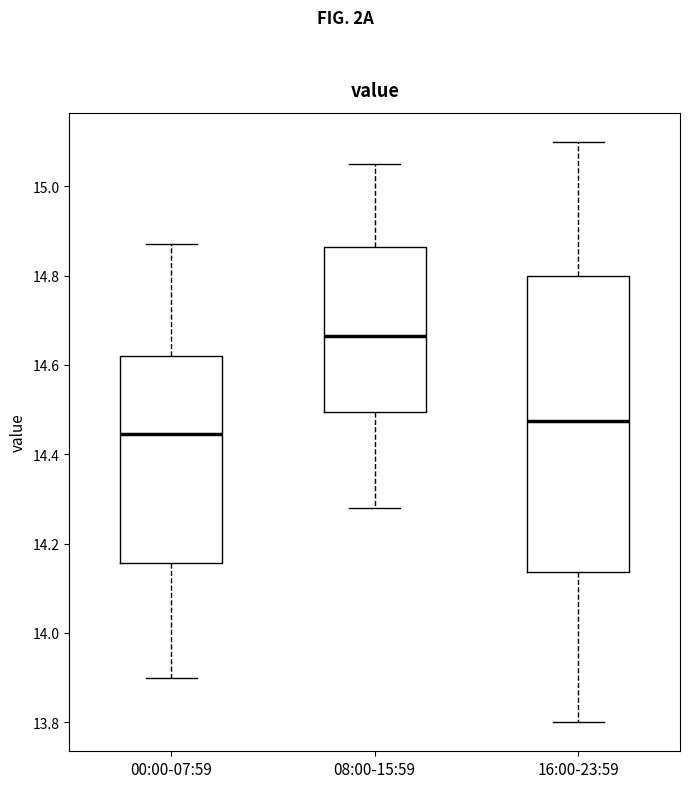

Which box has the highest median line?

08:00-15:59